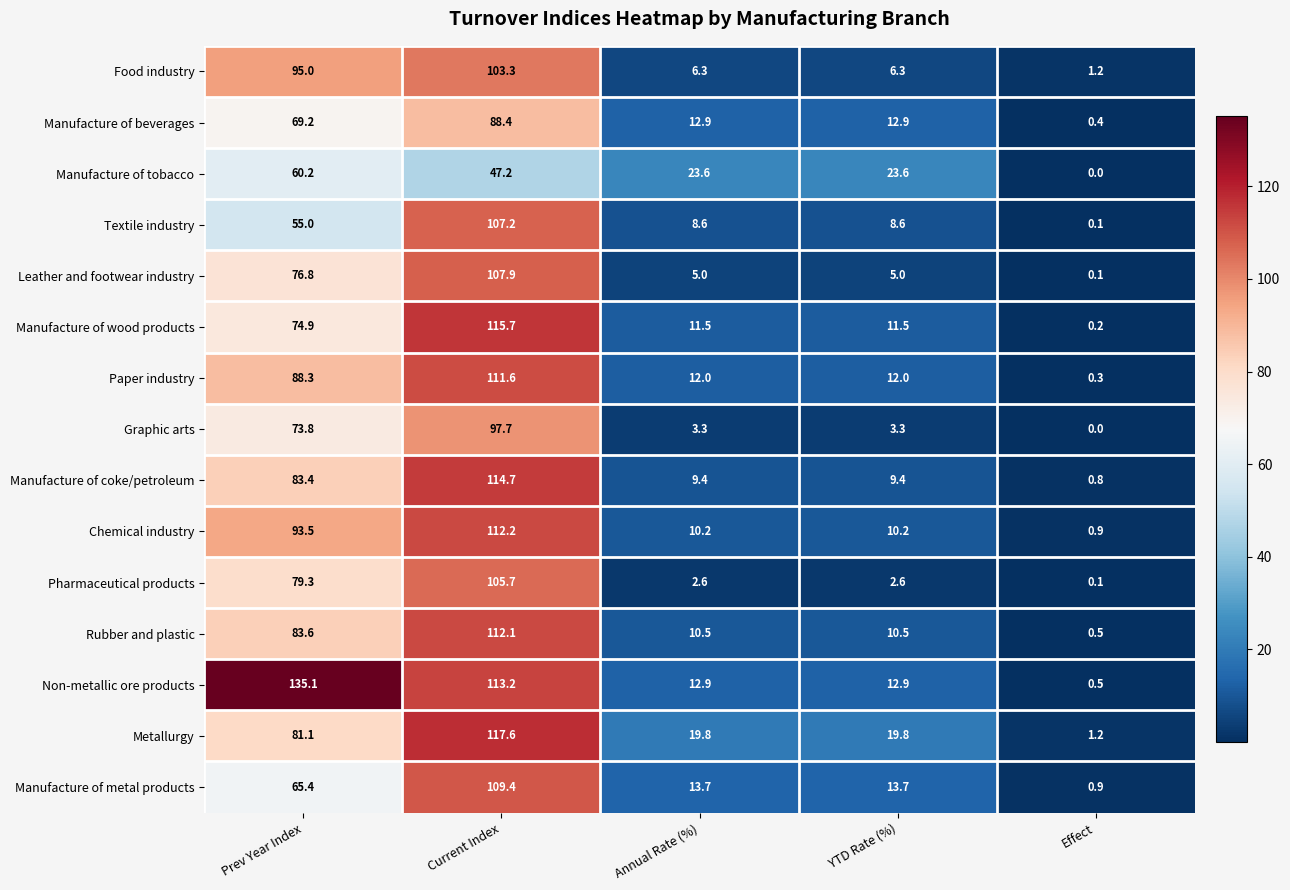

What is the spread (max minus min) of values at YTD Rate (%)?

21.0